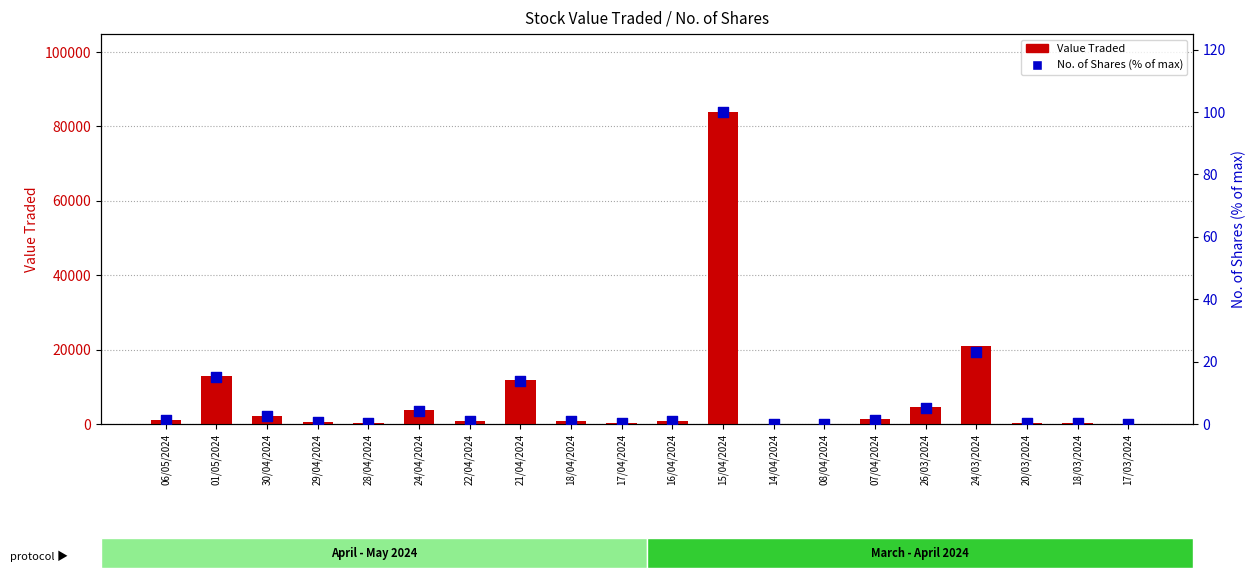

Which series contains the highest Y value?

Value Traded